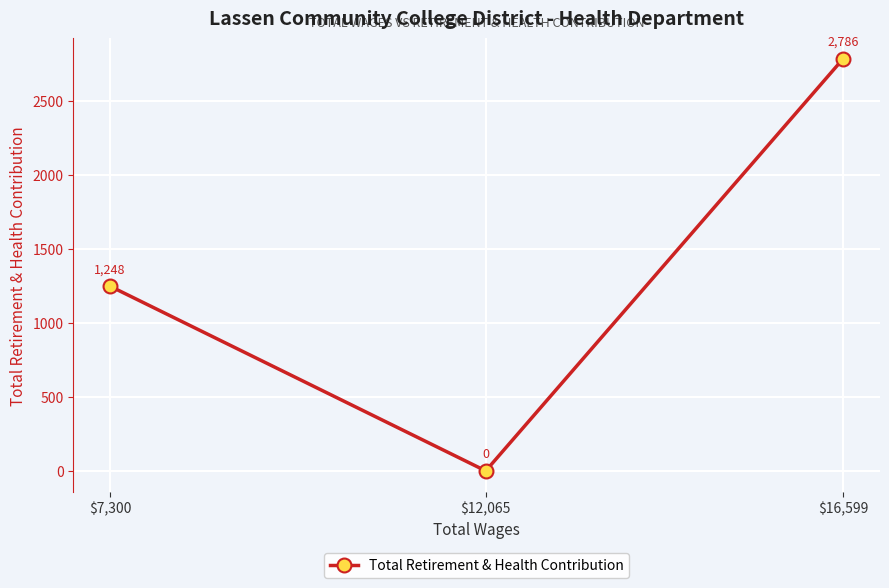

What is the difference between the second highest and minimum values?

1248